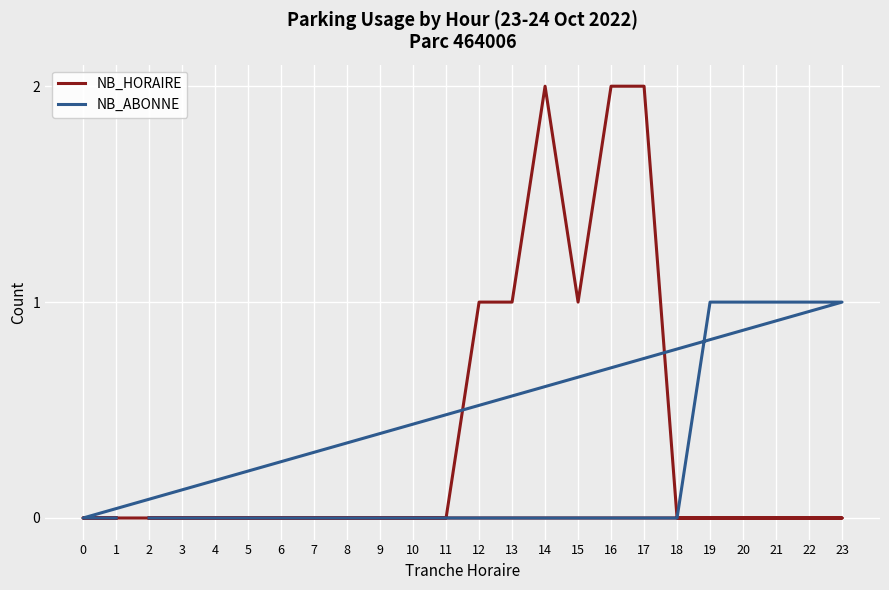

Reading left to right, transcribe all the data shown in this chart.

NB_HORAIRE: 2=0	3=0	4=0	5=0	6=0	7=0	8=0	9=0	10=0	11=0	12=1	13=1	14=2	15=1	16=2	17=2	18=0	19=0	20=0	21=0	22=0	23=0	0=0	1=0
NB_ABONNE: 2=0	3=0	4=0	5=0	6=0	7=0	8=0	9=0	10=0	11=0	12=0	13=0	14=0	15=0	16=0	17=0	18=0	19=1	20=1	21=1	22=1	23=1	0=0	1=0